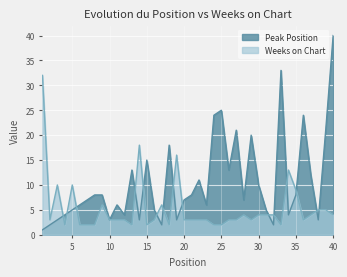

Reading left to right, extract all data points from this chart.

Peak Position: 1=1	2=2	3=3	4=4	5=5	6=6	7=7	8=8	9=8	10=3	11=6	12=4	13=13	14=3	15=15	16=5	17=2	18=18	19=3	20=7	21=8	22=11	23=6	24=24	25=25	26=13	27=21	28=7	29=20	30=10	31=5	32=2	33=33	34=4	35=8	36=24	37=12	38=3	39=21	40=40
Weeks on Chart: 1=32	2=3	3=10	4=2	5=10	6=2	7=2	8=2	9=6	10=3	11=3	12=3	13=2	14=18	15=2	16=3	17=6	18=2	19=16	20=3	21=3	22=3	23=3	24=2	25=2	26=3	27=3	28=4	29=3	30=4	31=4	32=4	33=2	34=13	35=9	36=3	37=4	38=5	39=5	40=4